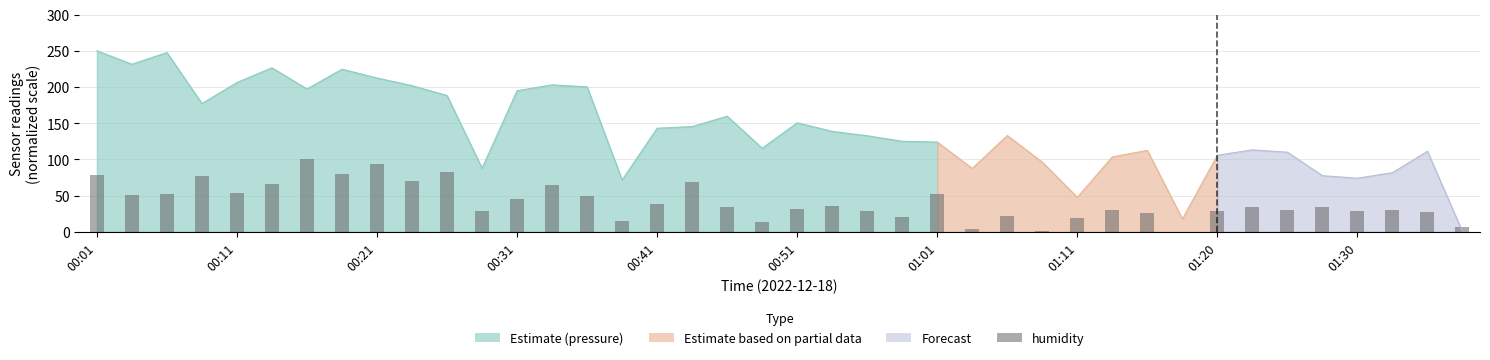

What is the approximate value at 14?

50.0